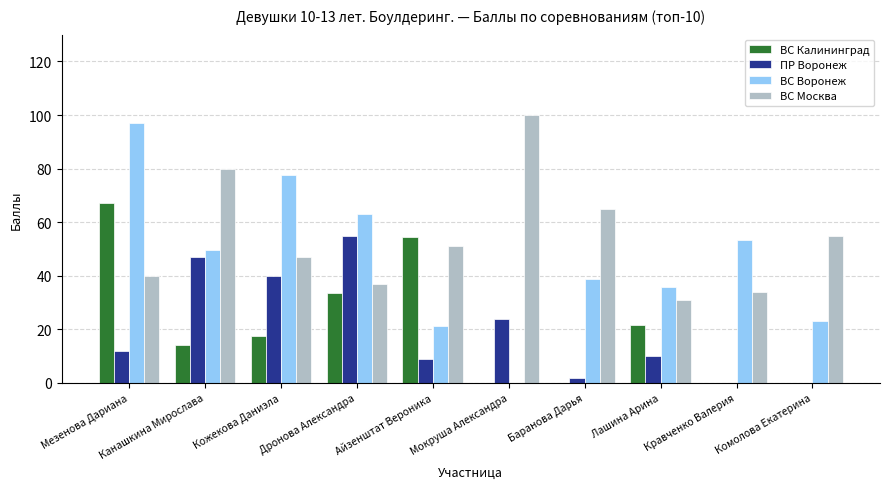

At which label does ВС Калининград first exceed 17?

Мезенова Дариана